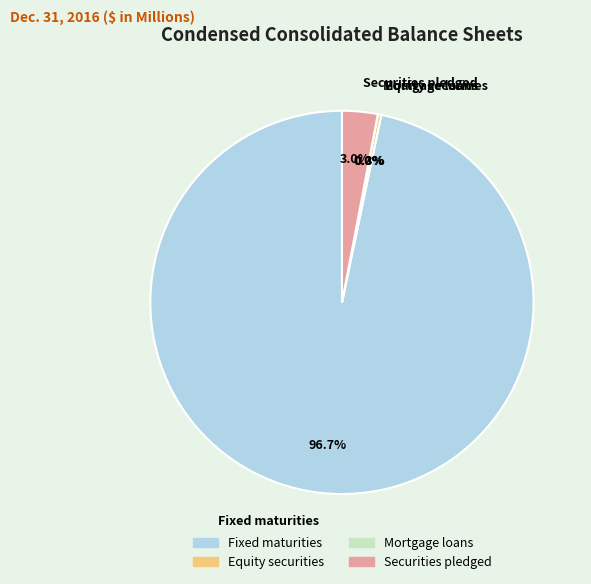

The Equity securities slice represents 0% of the pie. True or false?

True